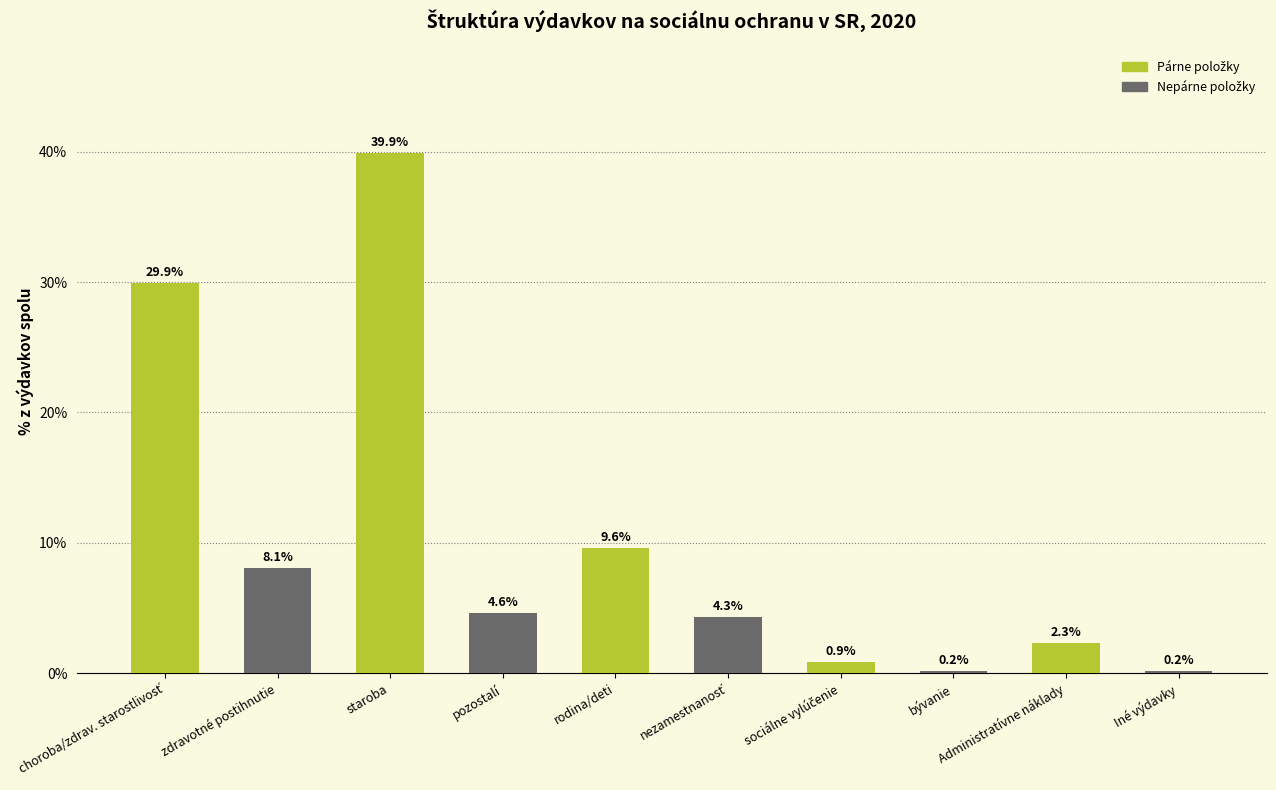

What is the difference between the maximum and minimum values?

39.7